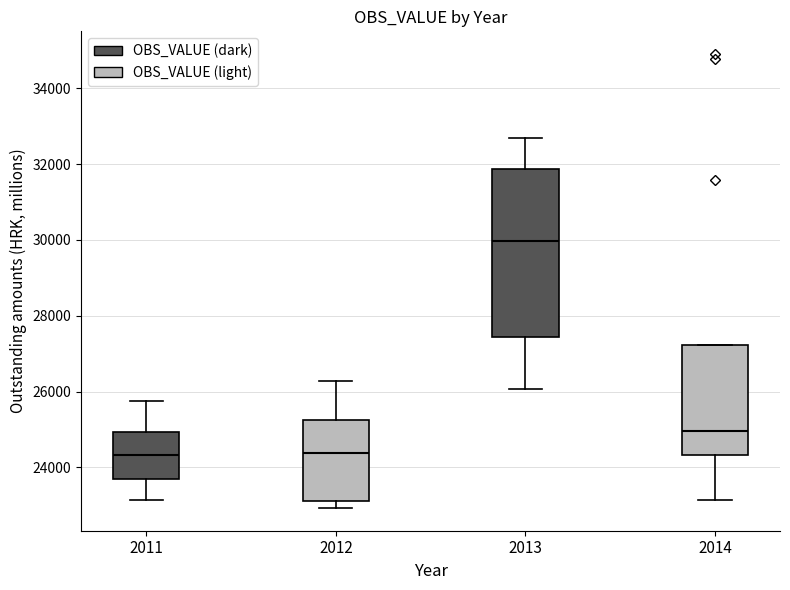

Where does the lower whisker of the box at x = 2014 end on the y-axis? The values are not printed on the chart, so give them approximately, as read against the axis.

23200